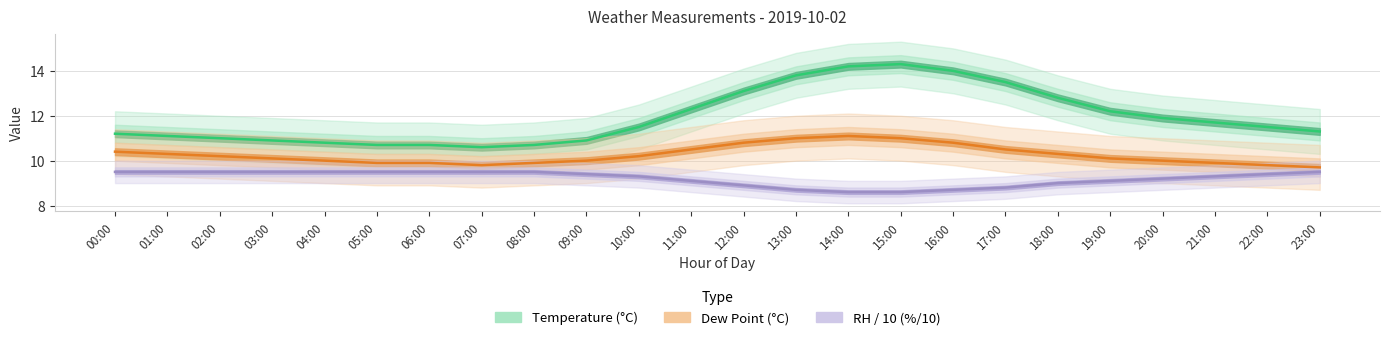

Read the Dew Point (°C) value at 23:00.

9.7